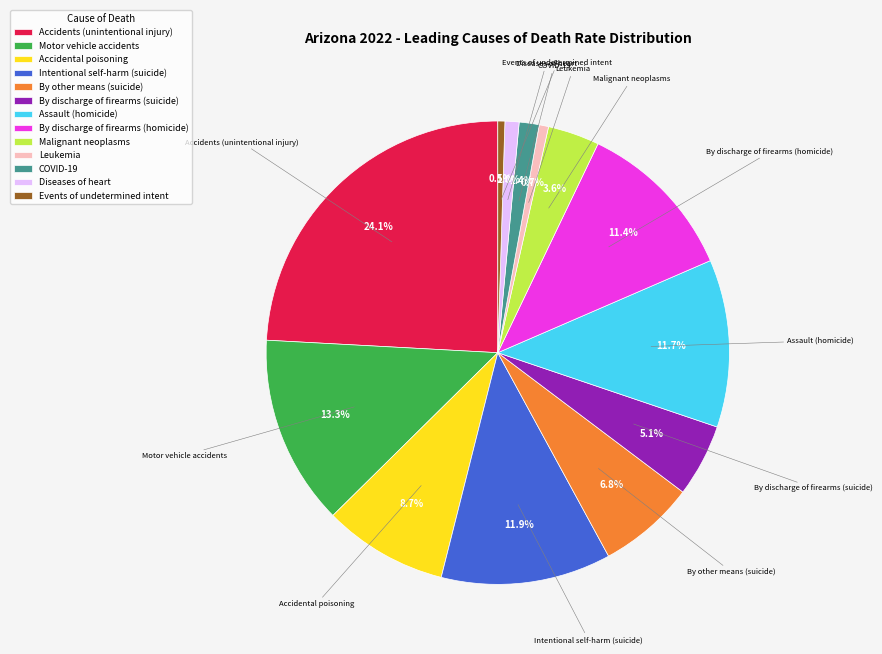

Count the number of slices in the pie.

13